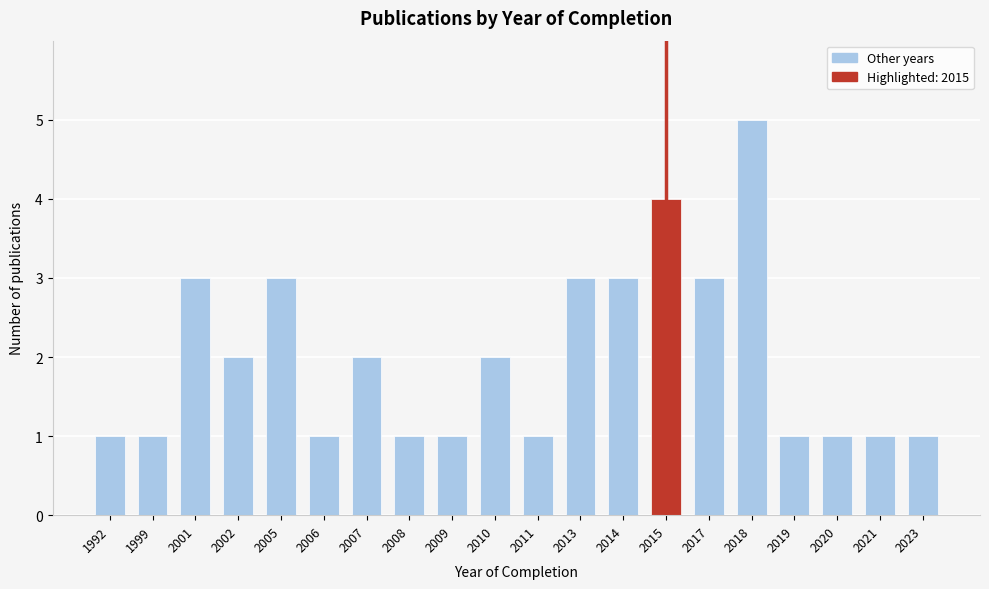

Reading left to right, extract all data points from this chart.

1992=1	1999=1	2001=3	2002=2	2005=3	2006=1	2007=2	2008=1	2009=1	2010=2	2011=1	2013=3	2014=3	2015=4	2017=3	2018=5	2019=1	2020=1	2021=1	2023=1